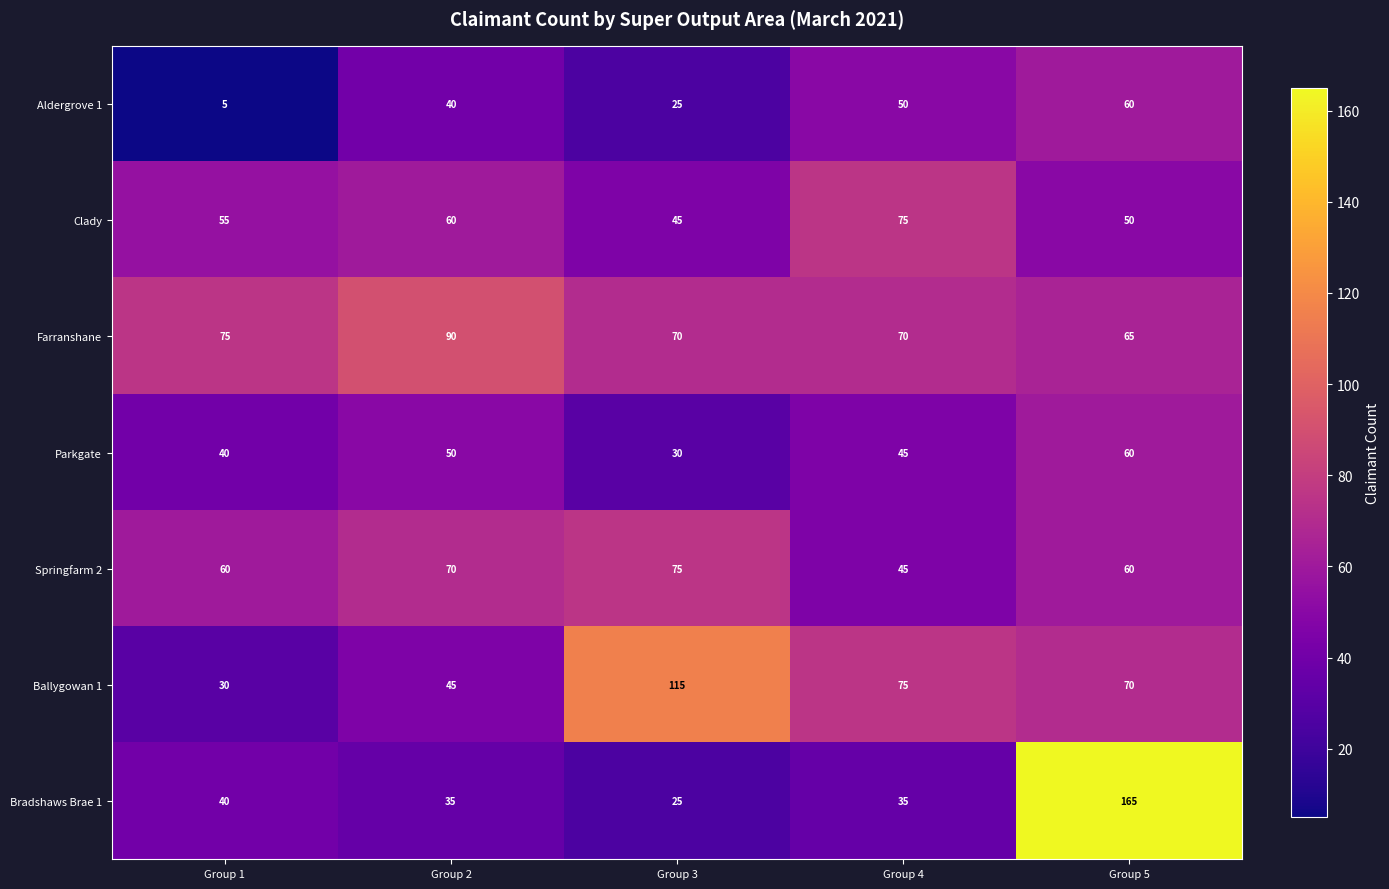

The value of Aldergrove 1 at Group 5 is 60. True or false?

True